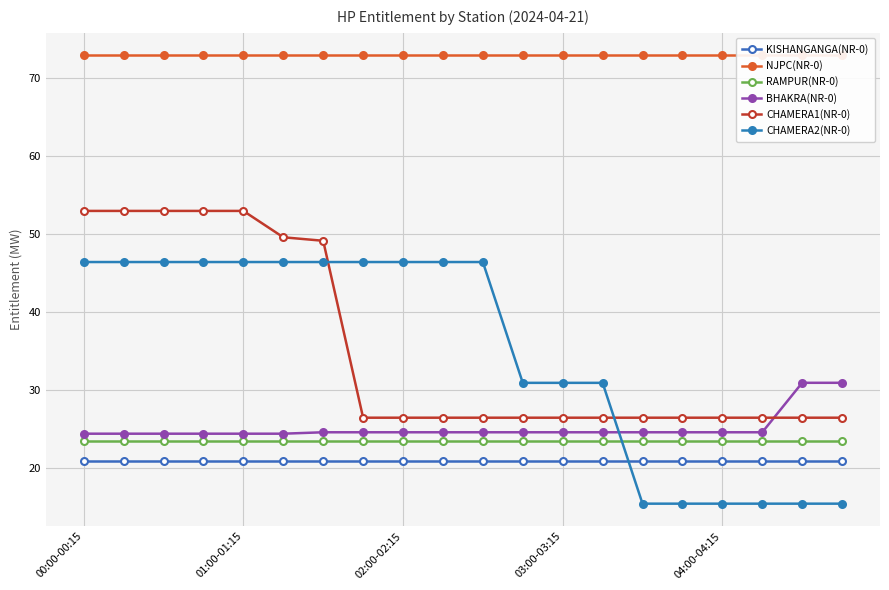

Where is CHAMERA2(NR-0) nearest to the value 30?

11